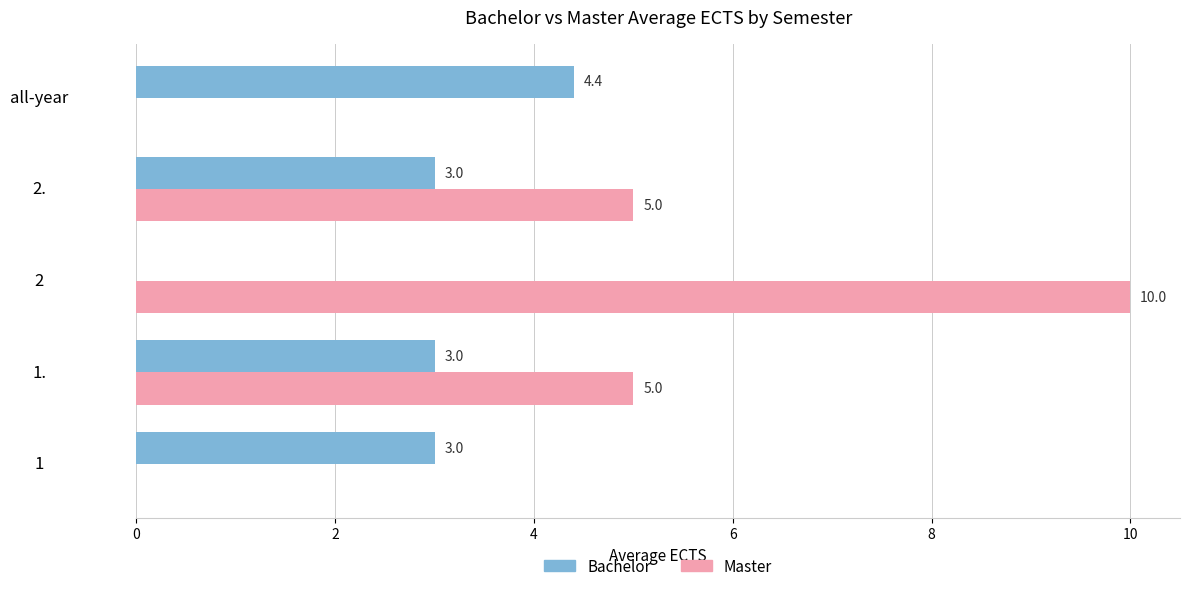

Which series changed the most between 1. and 2?

Master